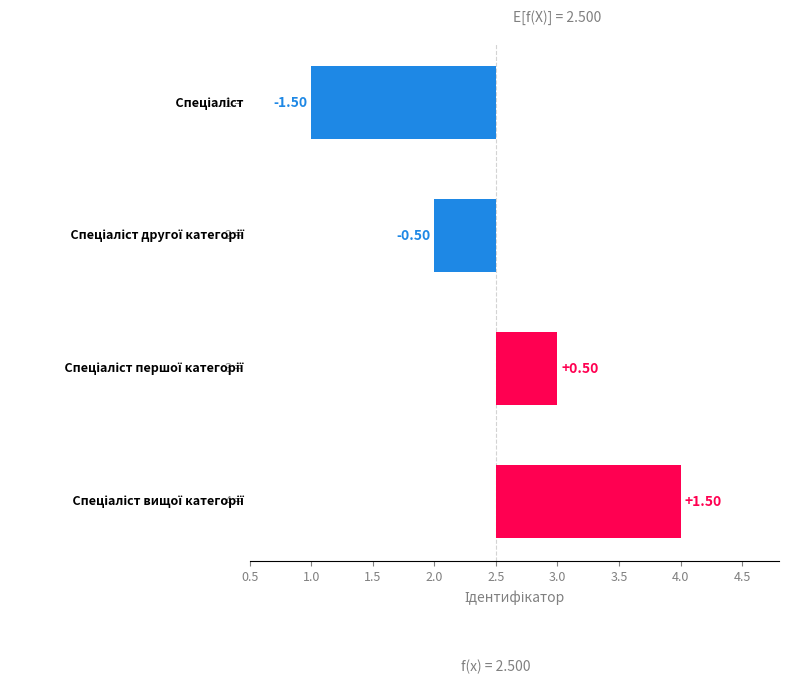

What is the greatest value displayed?

1.5